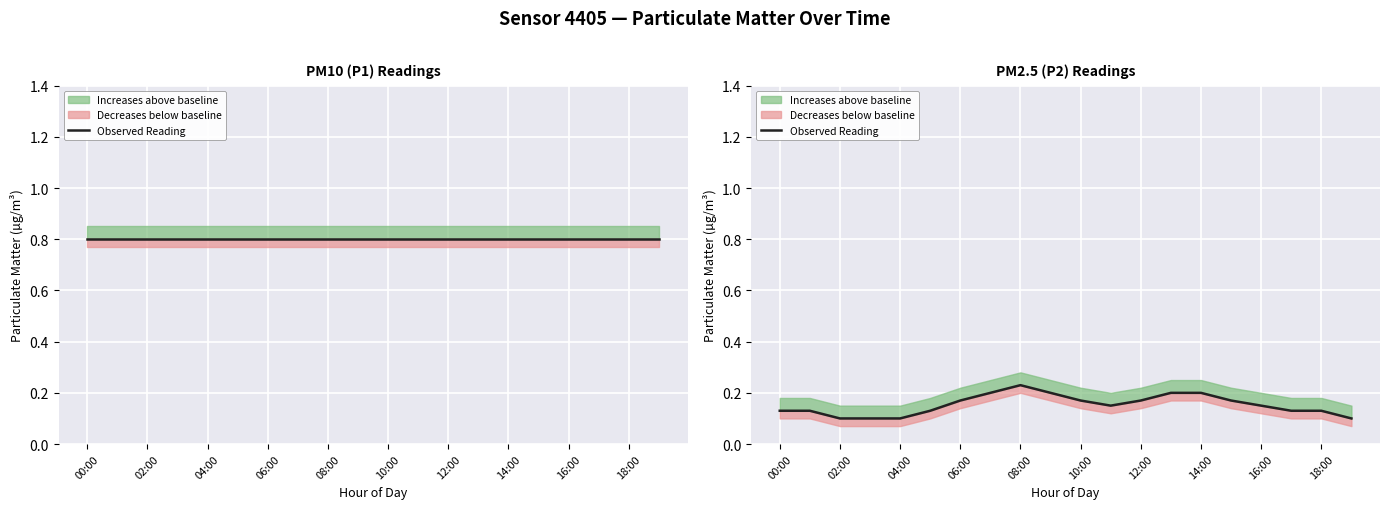

How many points are lower than both their immediate neighbors (excluding endpoints)?

1